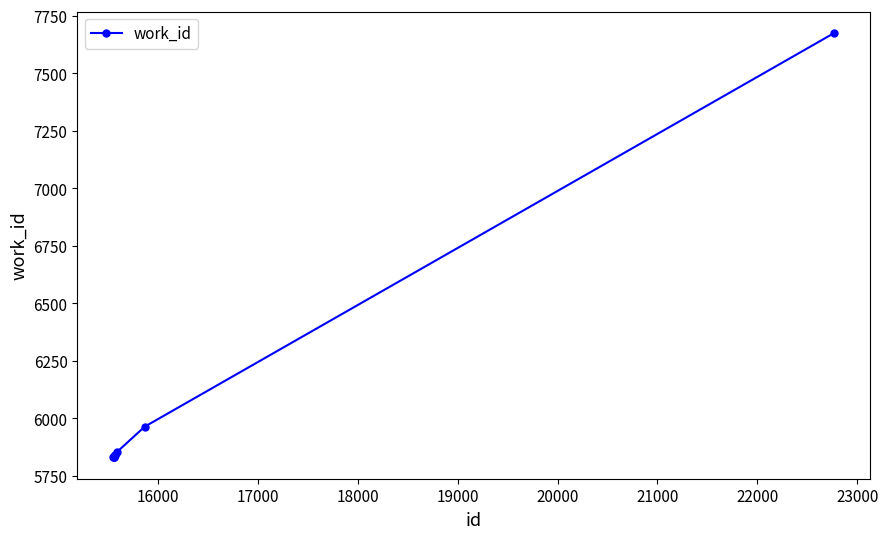

What is the difference between the maximum and second lowest values?

1842